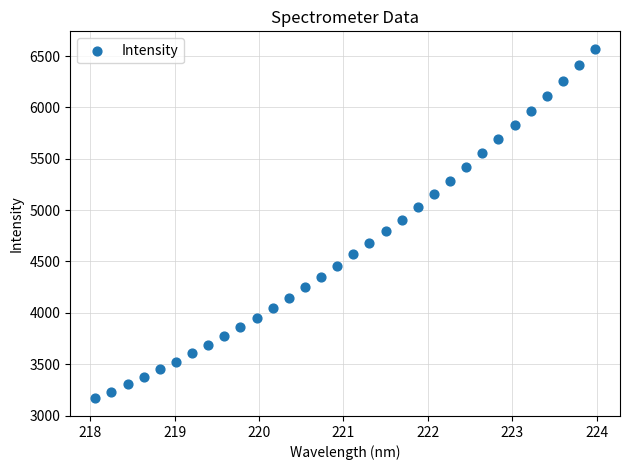

What is the range of Y values (max minus min)?

3404.2